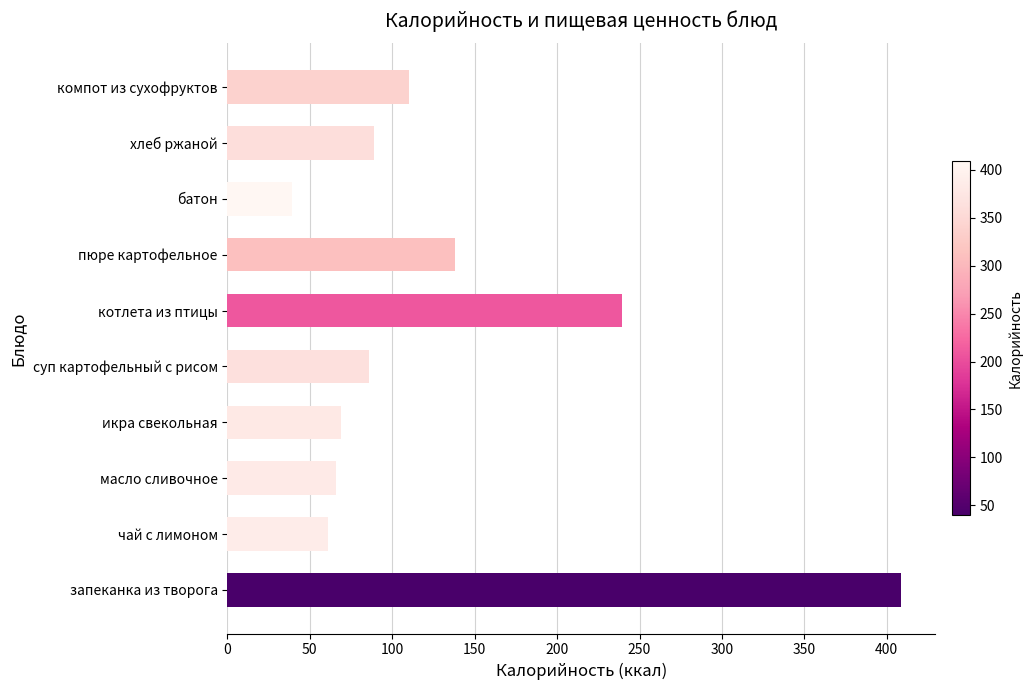

Which label corresponds to the smallest value in the chart?

батон